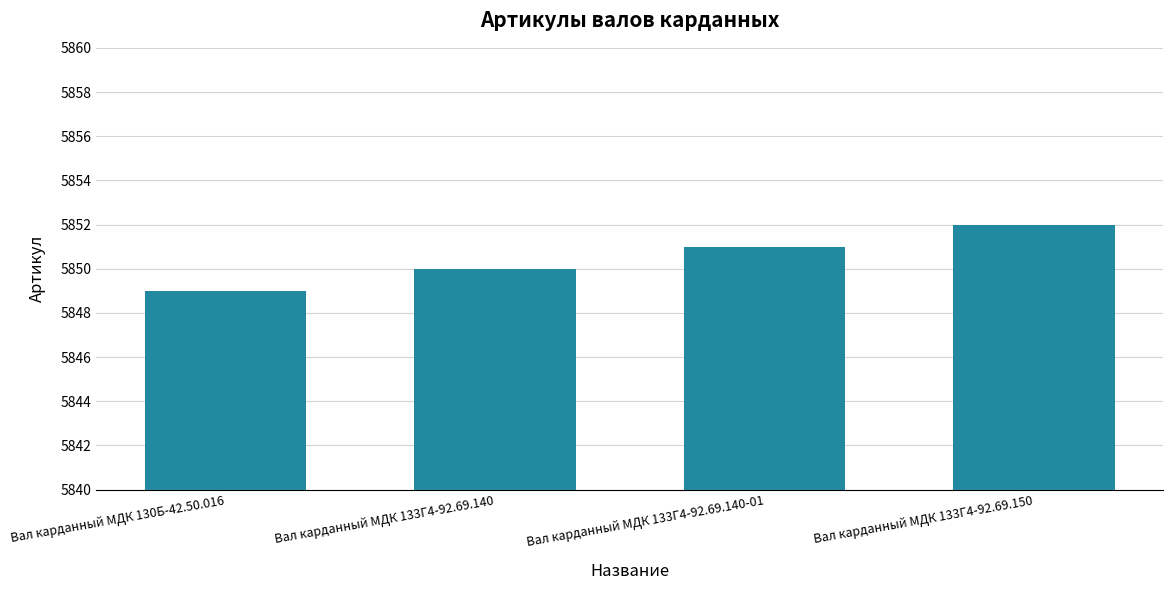

Is it true that the value at Вал карданный МДК 133Г4-92.69.150 is 5852?

True